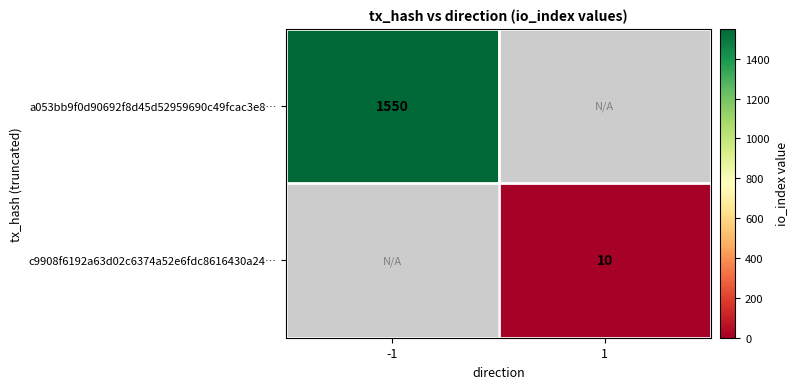

Is the value of a053bb9f0d90692f8d45d52959690c49fcac3e8… at -1 greater than the value of c9908f6192a63d02c6374a52e6fdc8616430a24… at 1?

Yes